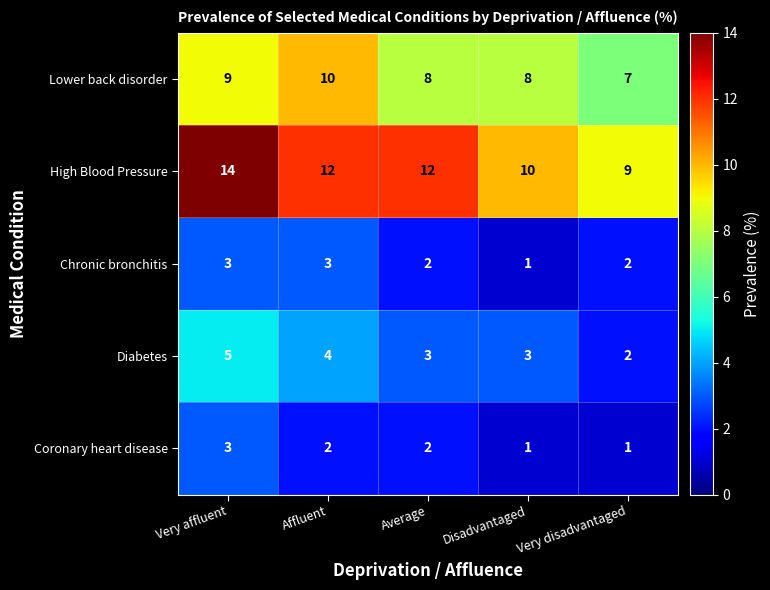

At which category is the sum across all series the highest?

Very affluent